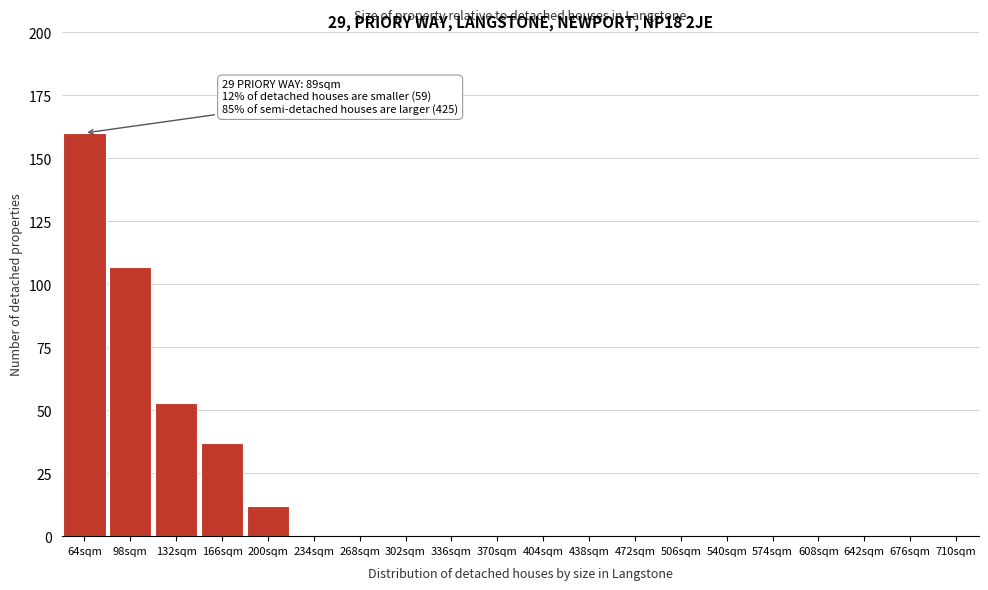

Reading left to right, what are all the values shown in this chart?

64sqm=160	98sqm=107	132sqm=53	166sqm=37	200sqm=12	234sqm=0	268sqm=0	302sqm=0	336sqm=0	370sqm=0	404sqm=0	438sqm=0	472sqm=0	506sqm=0	540sqm=0	574sqm=0	608sqm=0	642sqm=0	676sqm=0	710sqm=0